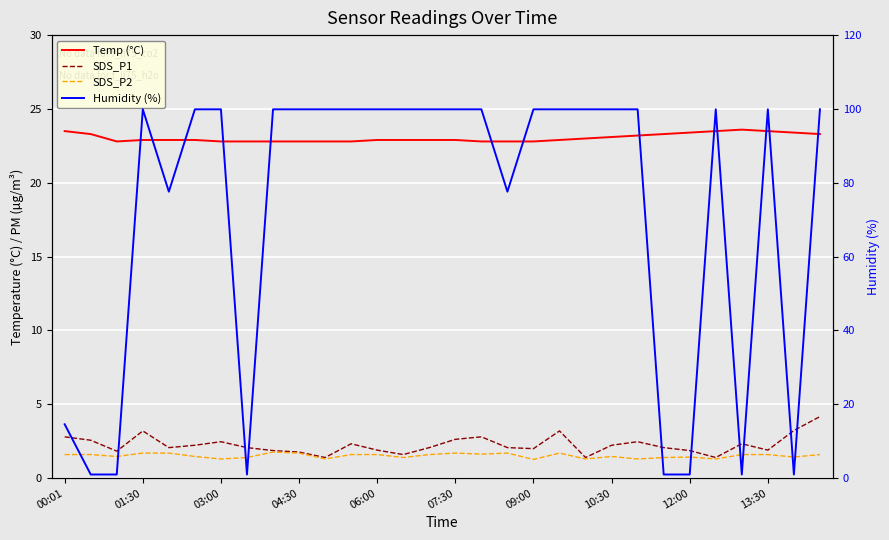

Which series has the largest total across all categories?

Humidity (%)